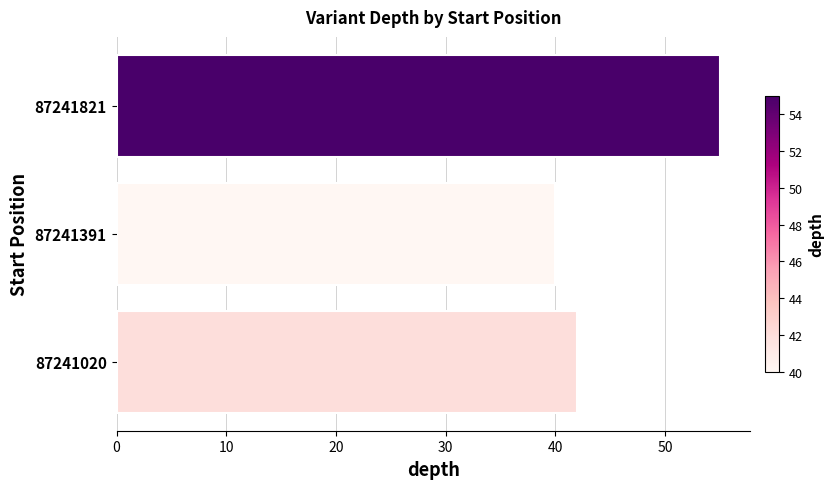

Approximately how many times larger is the value at 87241020 compared to 87241821?

0.8